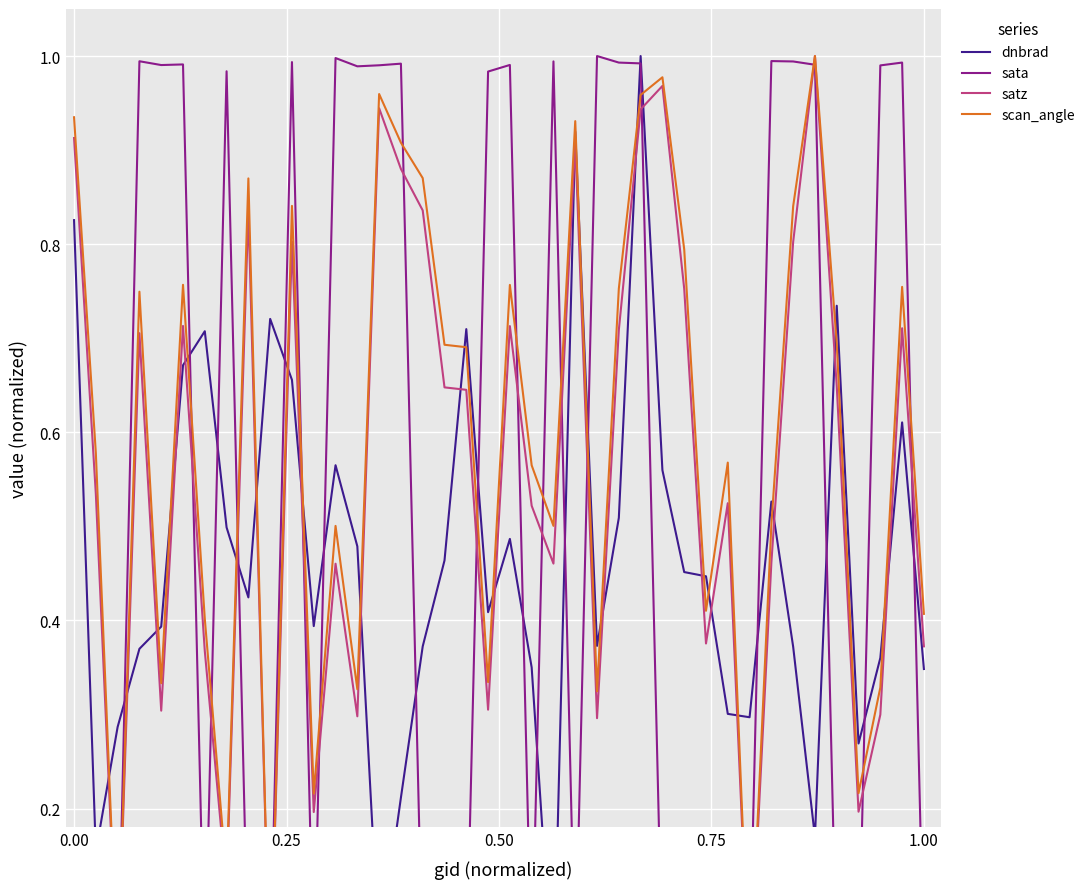

Is the value of satz at 37 greater than the value of scan_angle at 33?

No